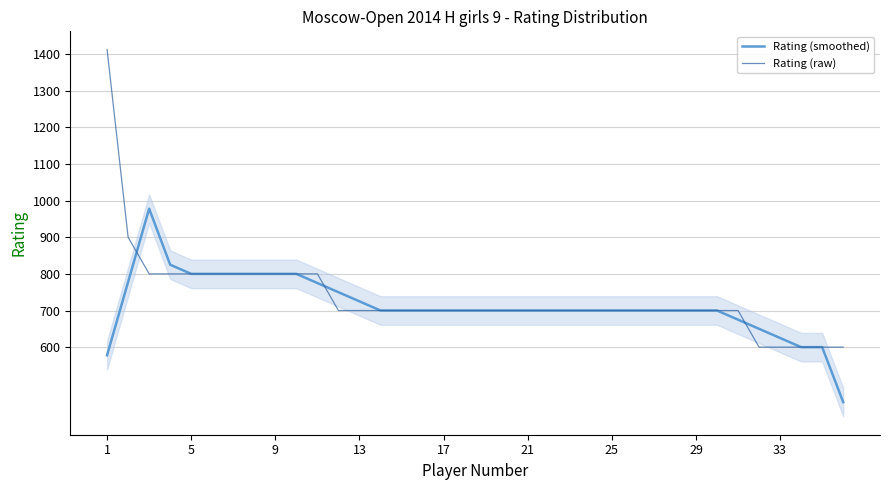

At how many categories does at least one series exceed 677?

31